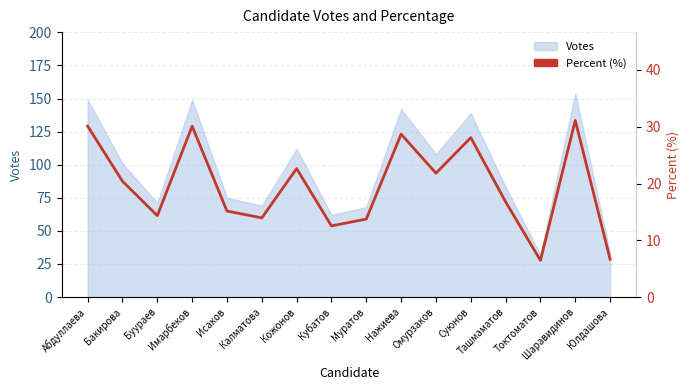

True or false: there are more than 1 points higher than both neighbors.

True